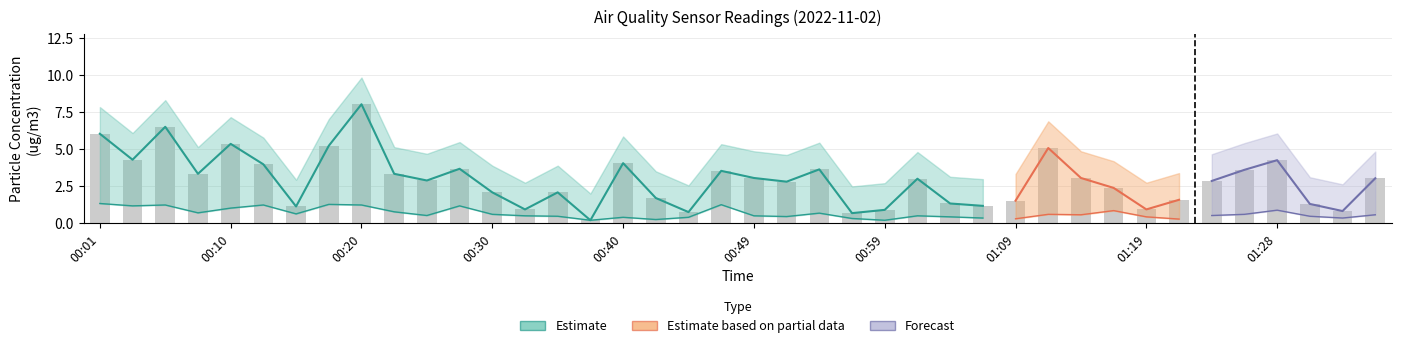

Does the chart contain stacked bars?

No